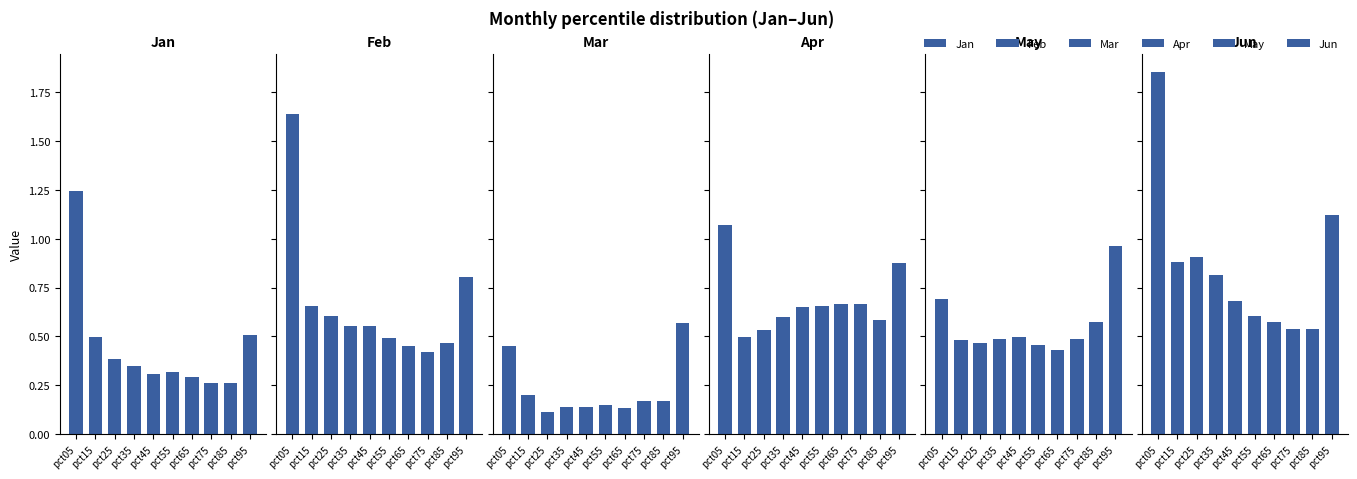

The Jan series shows 0.3 at pct55. True or false?

True